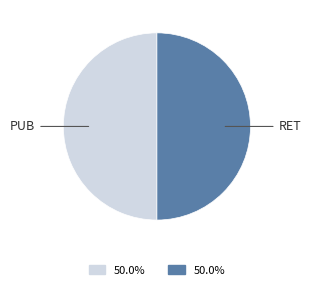

How many segments does this pie chart have?

2